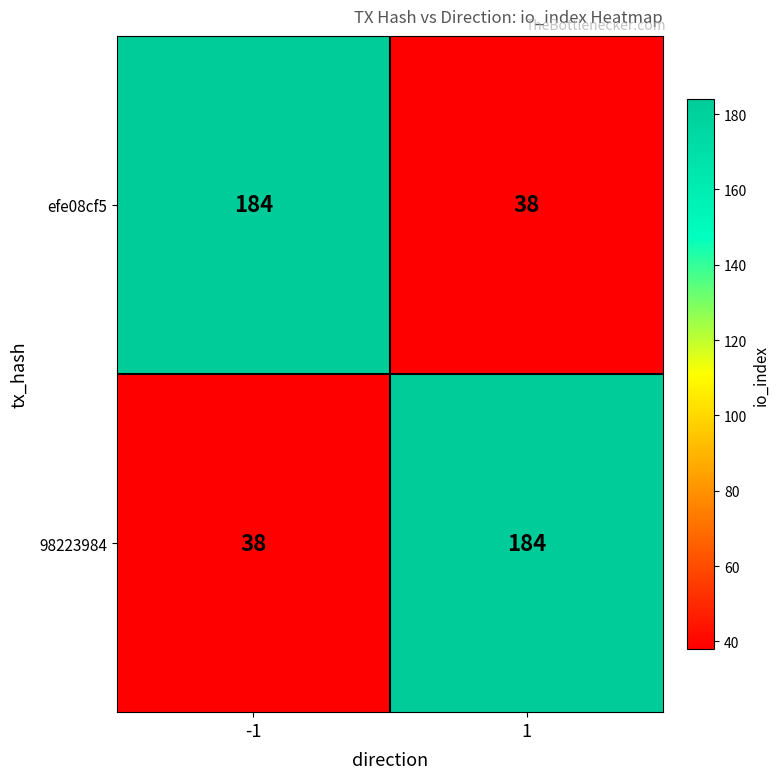

True or false: efe08cf5 has a value of 38 at 1.

True